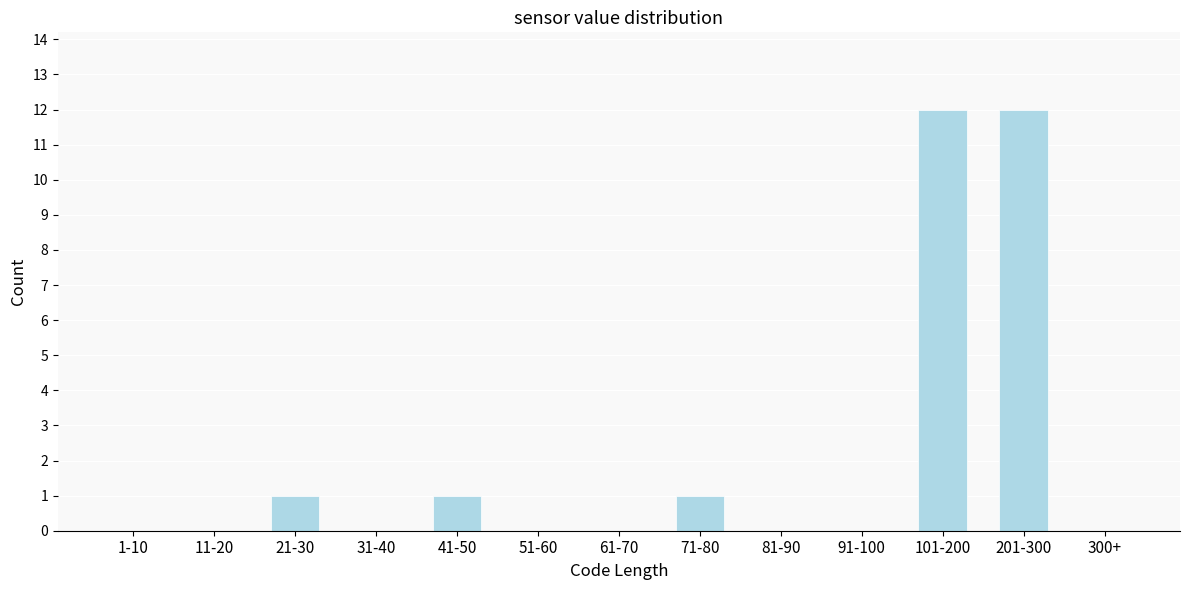

Reading left to right, list all the values displayed in this chart.

1-10=0	11-20=0	21-30=1	31-40=0	41-50=1	51-60=0	61-70=0	71-80=1	81-90=0	91-100=0	101-200=12	201-300=12	300+=0